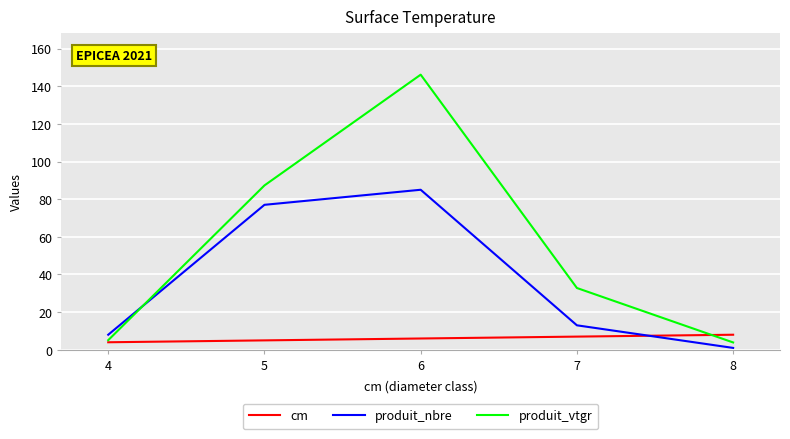

What value does the produit_vtgr series have at 5?

87.3